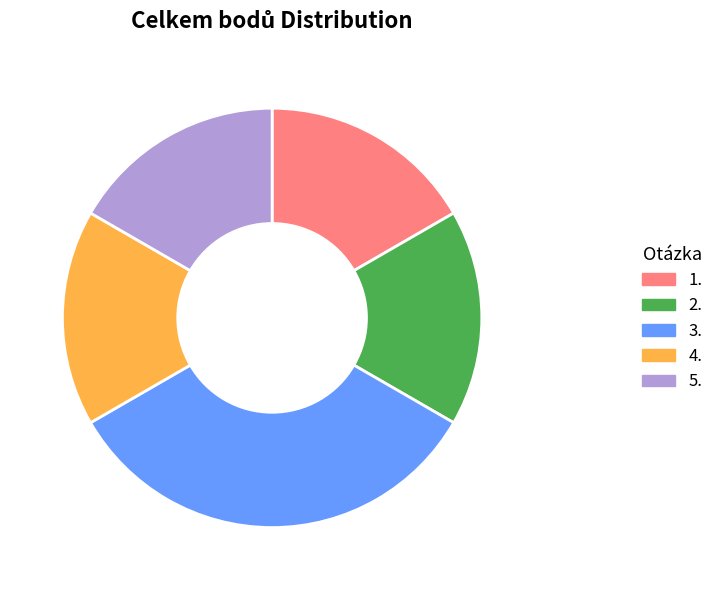

Is it true that 2. is 31% of the pie?

False